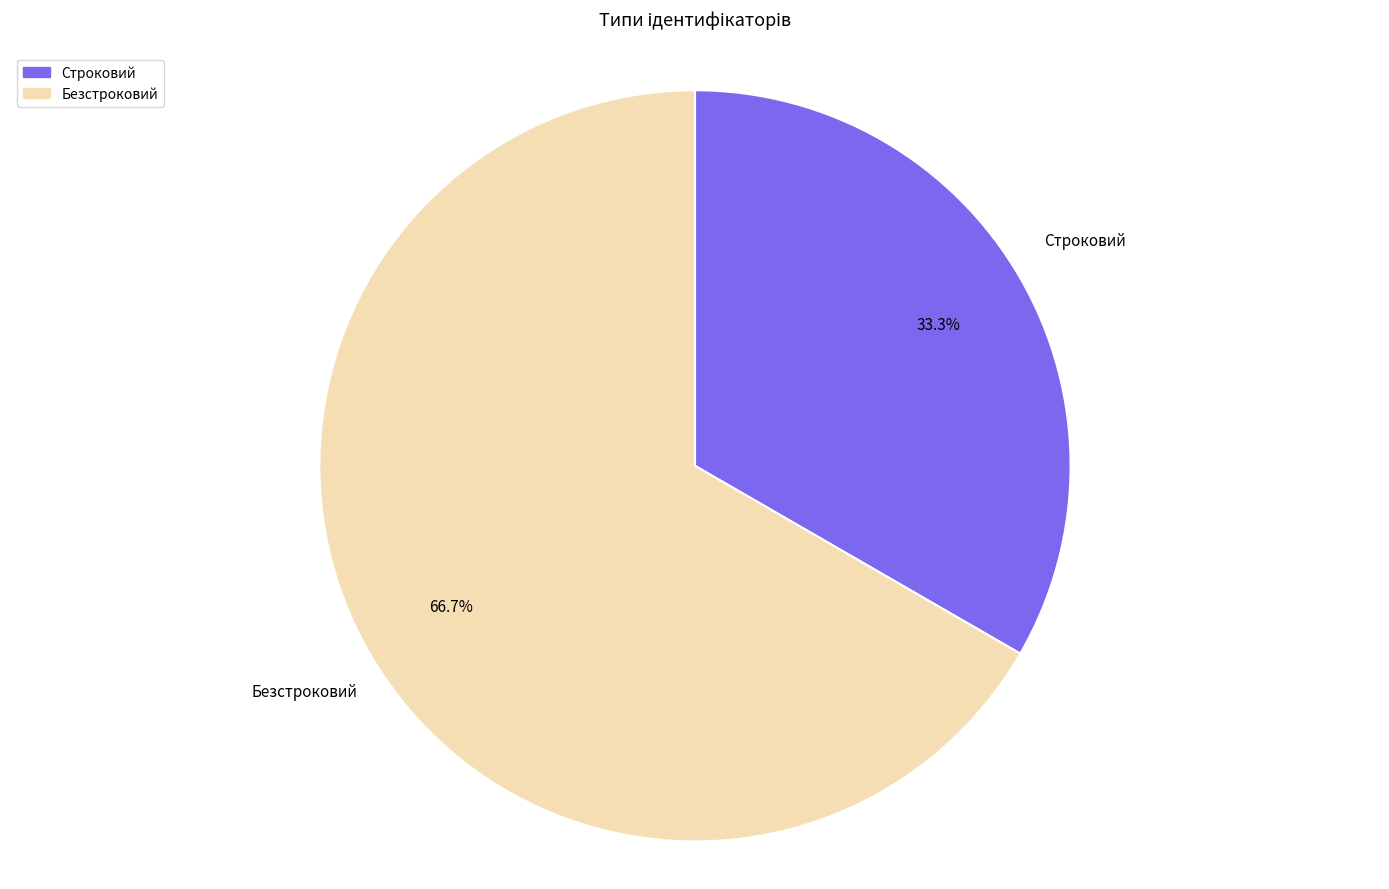

What is the ratio of the value at Строковий to the value at Безстроковий?

0.5